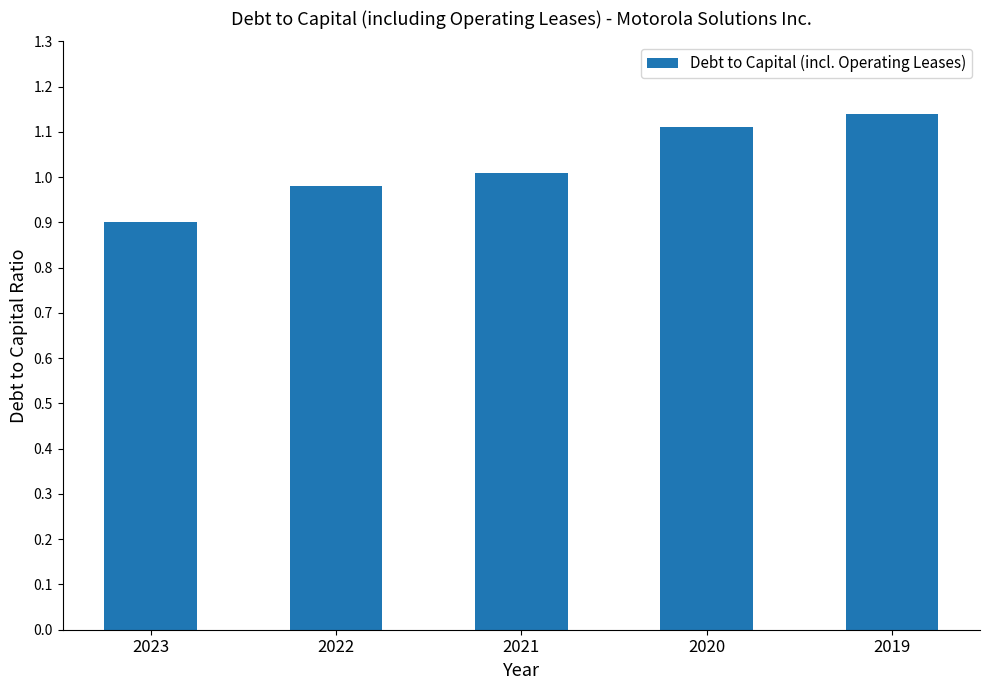

List the labels in order of value, largest first.

2019, 2020, 2021, 2022, 2023